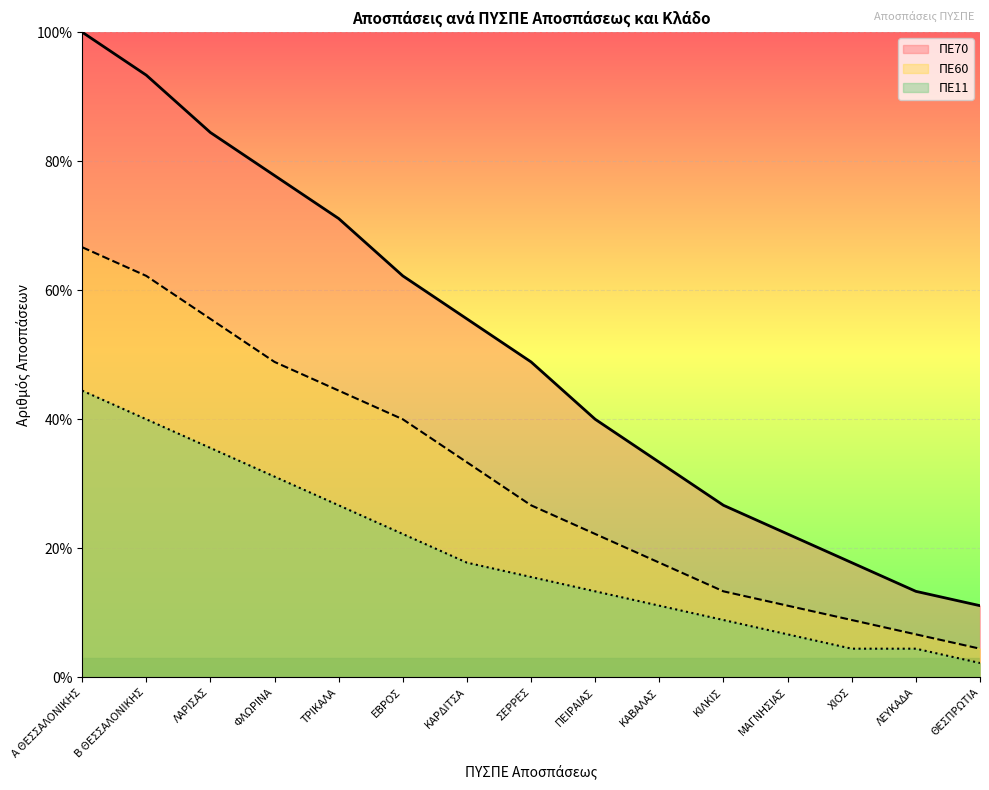

What is the sum of all ΠΕ70 values?

757.8